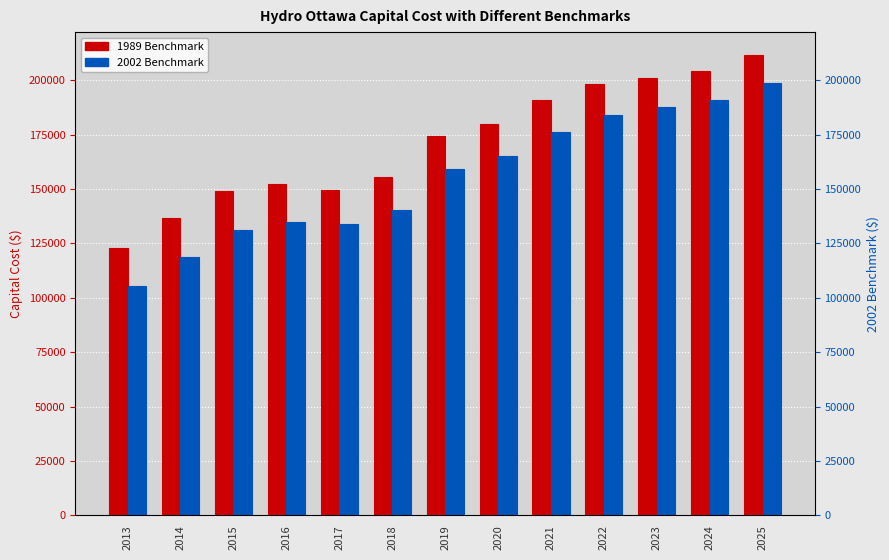

Which series has the widest spread of values?

2002 Benchmark